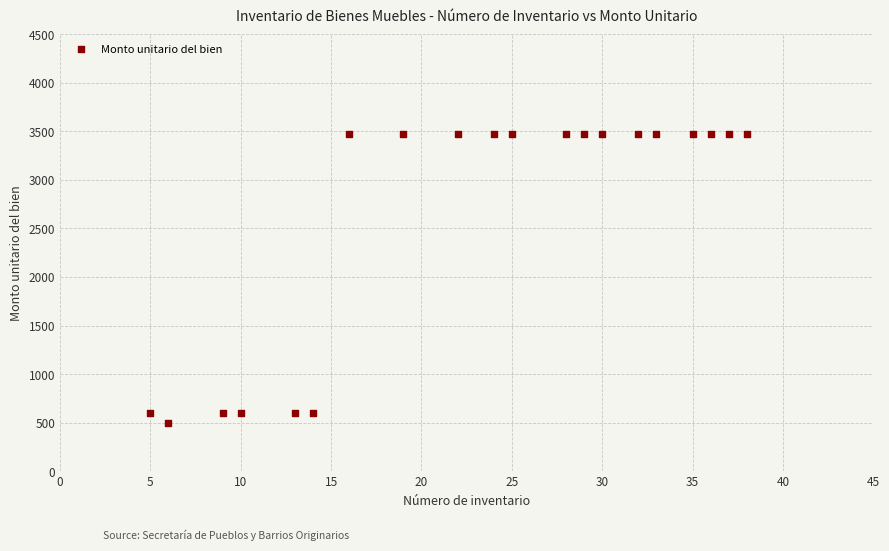

What is the range of X values (max minus min)?

33